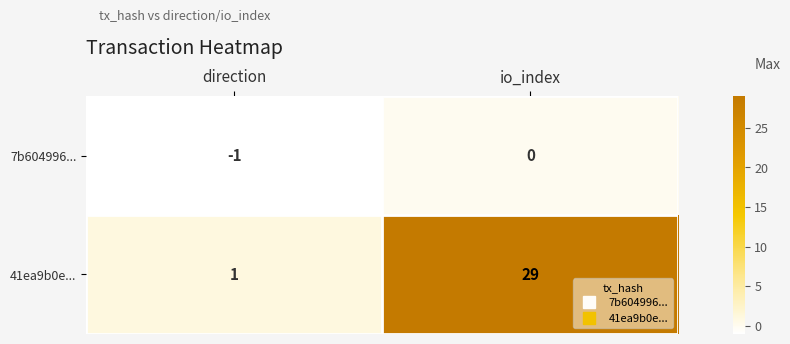

Which series has the largest range (max minus min)?

41ea9b0e...